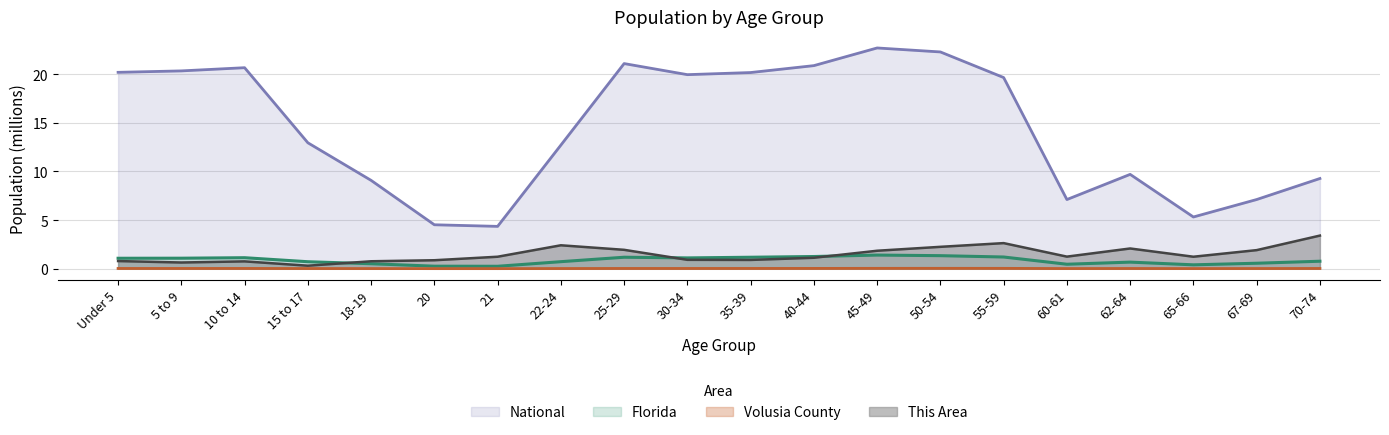

Reading right to left, what are all the values shown in this chart?

This Area: 3.4	1.9	1.2	2.1	1.2	2.6	2.2	1.8	1.1	0.9	0.9	1.9	2.4	1.2	0.9	0.8	0.3	0.8	0.6	0.8
Volusia County: 0.0	0.0	0.0	0.0	0.0	0.0	0.0	0.0	0.0	0.0	0.0	0.0	0.0	0.0	0.0	0.0	0.0	0.0	0.0	0.0
Florida: 0.8	0.6	0.4	0.7	0.5	1.2	1.3	1.4	1.3	1.2	1.1	1.2	0.7	0.2	0.3	0.5	0.7	1.1	1.1	1.1
National: 9.3	7.1	5.3	9.7	7.1	19.7	22.3	22.7	20.9	20.2	20.0	21.1	12.7	4.4	4.5	9.1	13.0	20.7	20.3	20.2